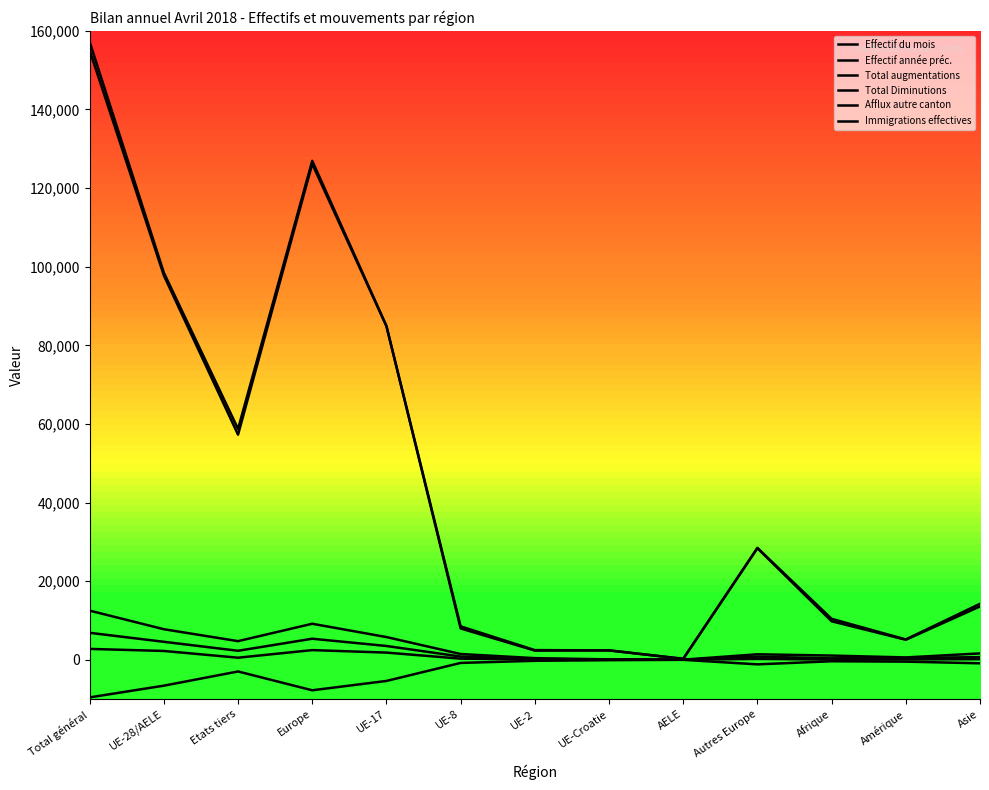

How many lines are shown in the chart?

6